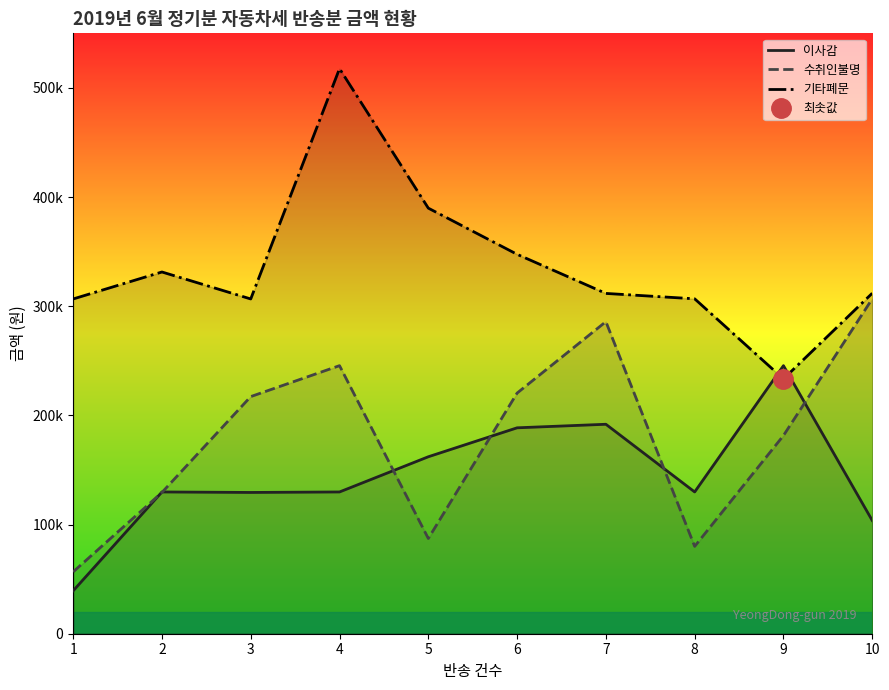

What is the maximum value for 이사감?

245570